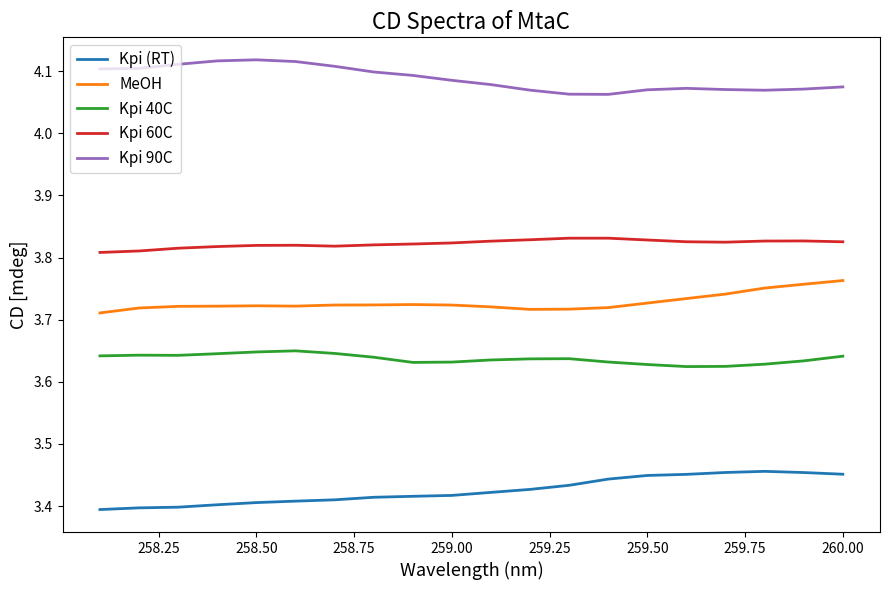

True or false: Kpi 40C and Kpi (RT) cross at least once.

False